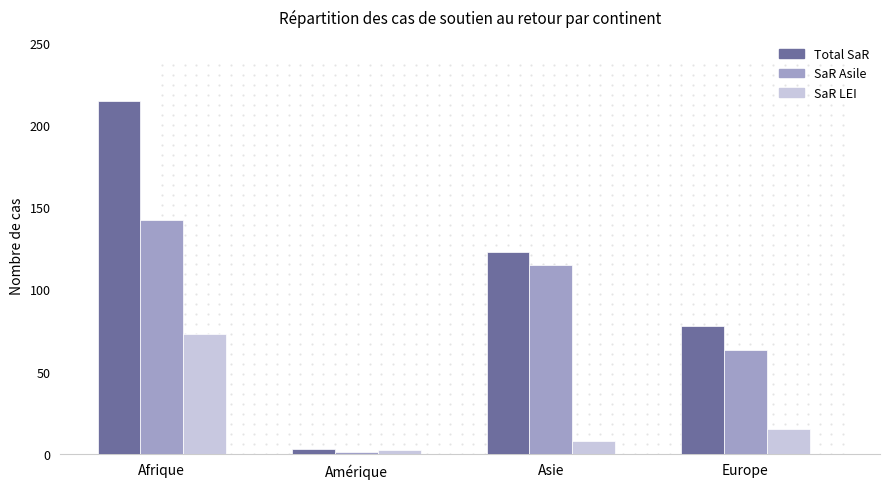

True or false: SaR LEI has a value of 121 at Afrique.

False